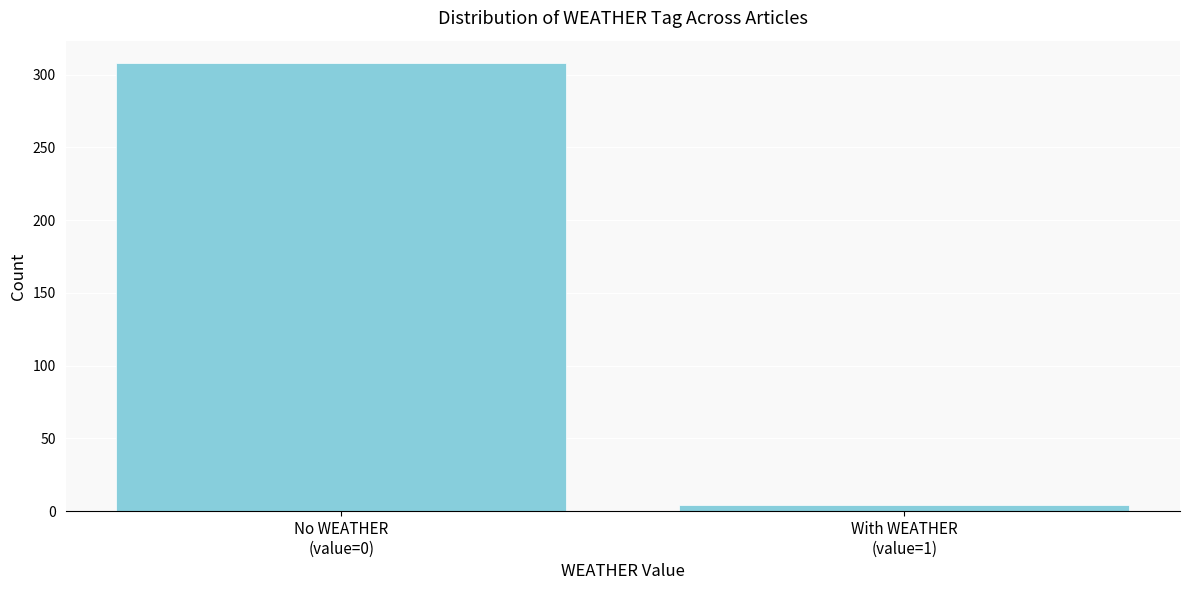

Reading right to left, extract all data points from this chart.

4	308